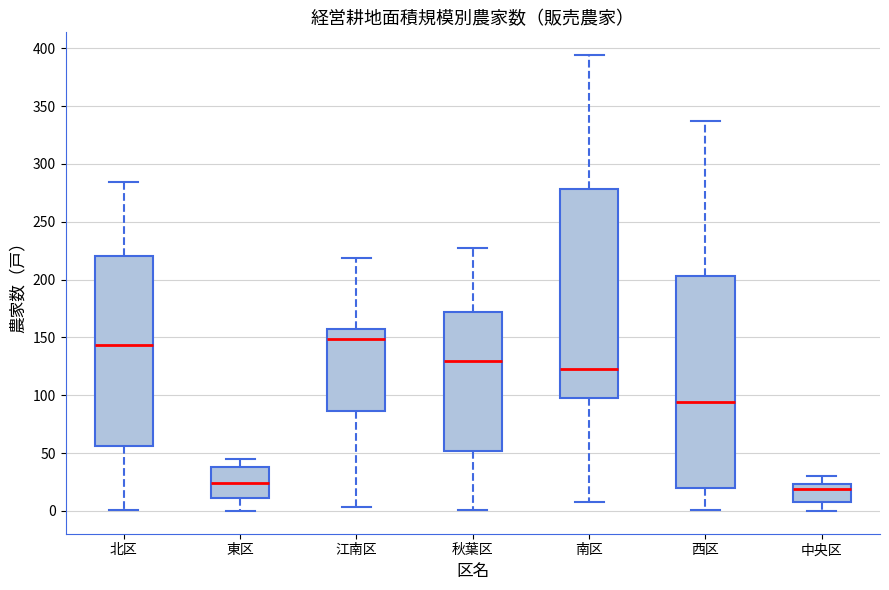

Reading left to right, read every box against the y-axis: the position of its median line, the range the box covers, and the ends of its whiskers. The values are not printed on the chart, so give them approximately, as read against the axis.

北区: median 145, box 55 to 220, whiskers 0 to 285
東区: median 25, box 10 to 40, whiskers 0 to 45
江南区: median 150, box 85 to 155, whiskers 5 to 220
秋葉区: median 130, box 50 to 170, whiskers 0 to 225
南区: median 125, box 100 to 280, whiskers 10 to 395
西区: median 95, box 20 to 205, whiskers 0 to 335
中央区: median 20, box 10 to 25, whiskers 0 to 30